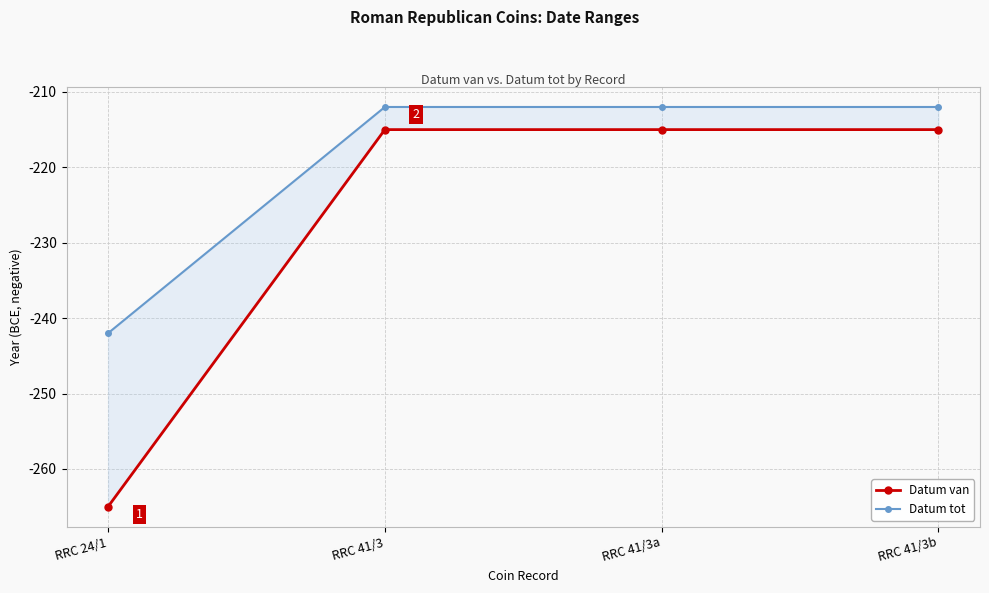

Reading left to right, extract all data points from this chart.

Datum van: RRC 24/1=-265	RRC 41/3=-215	RRC 41/3a=-215	RRC 41/3b=-215
Datum tot: RRC 24/1=-242	RRC 41/3=-212	RRC 41/3a=-212	RRC 41/3b=-212